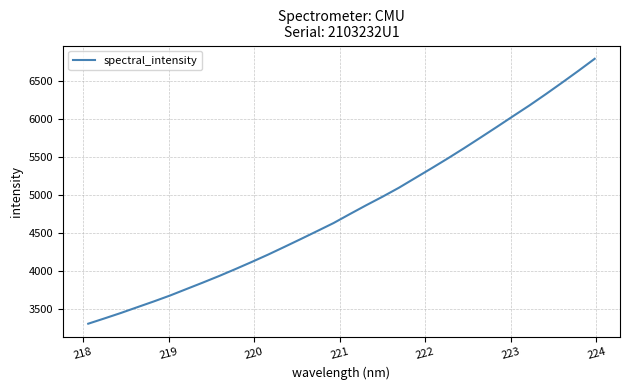

What is the smallest value displayed?

3300.3